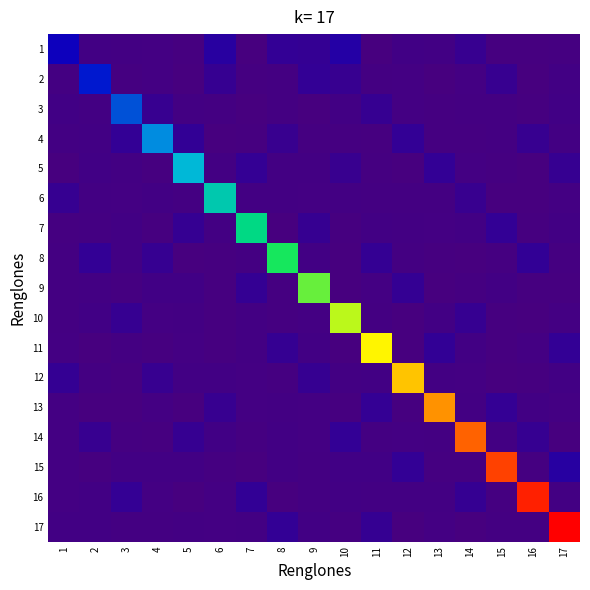

What is the difference between the highest and lowest values at 10?

17.3